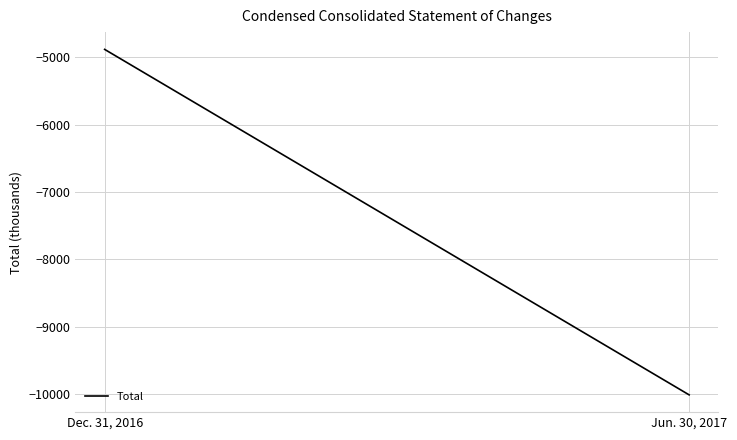

Reading left to right, list all the values displayed in this chart.

Dec. 31, 2016=-4880	Jun. 30, 2017=-10014